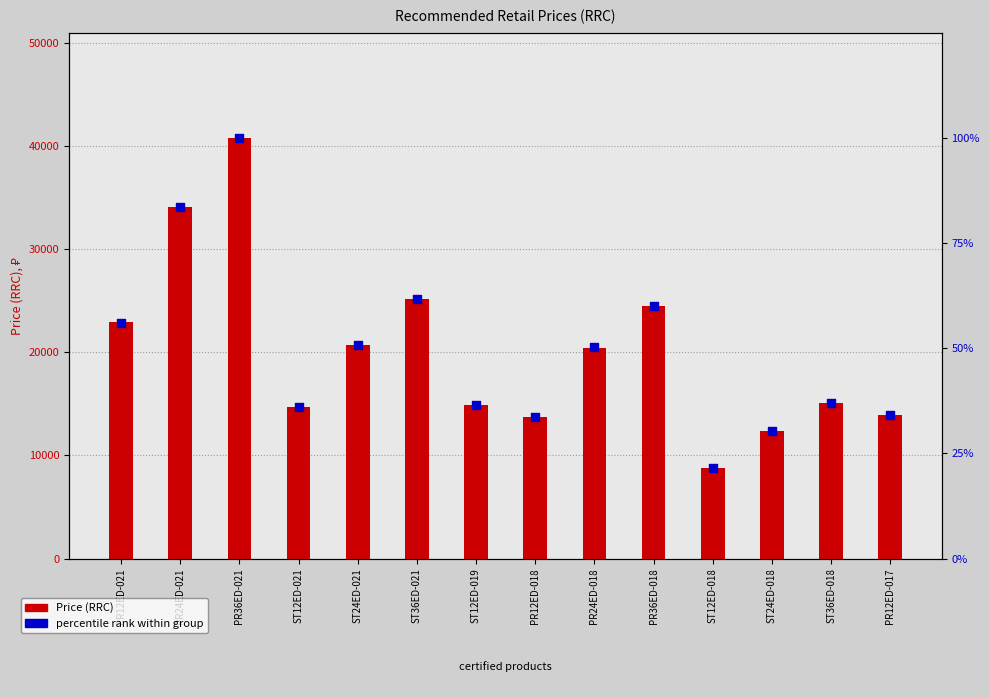

What are all the series names shown in the legend?

Price (RRC), percentile rank